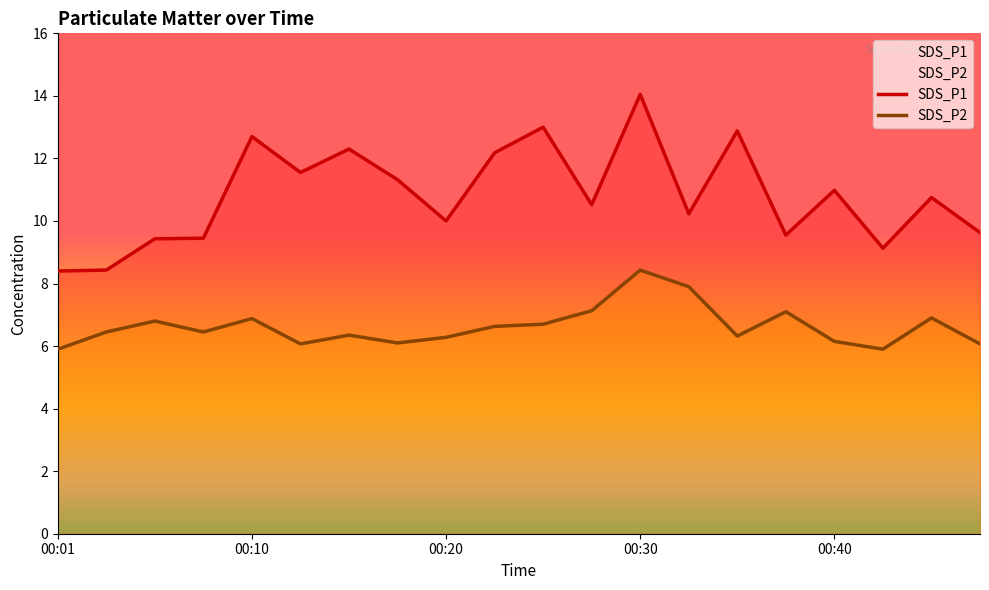

How many data points does each series have?

20